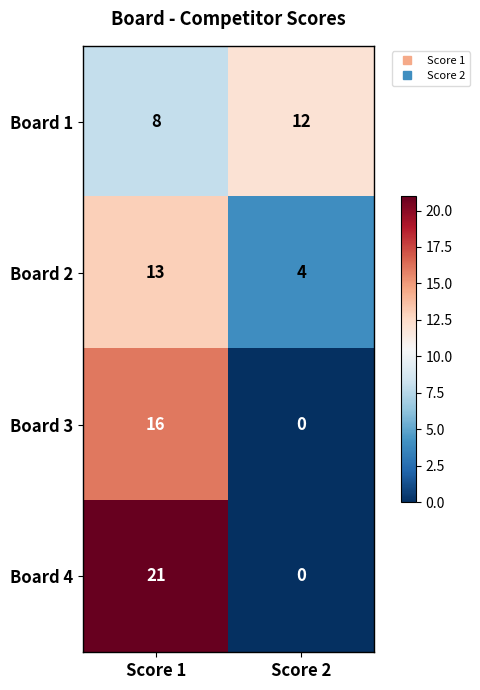

At which label does Board 2 reach its peak?

Score 1